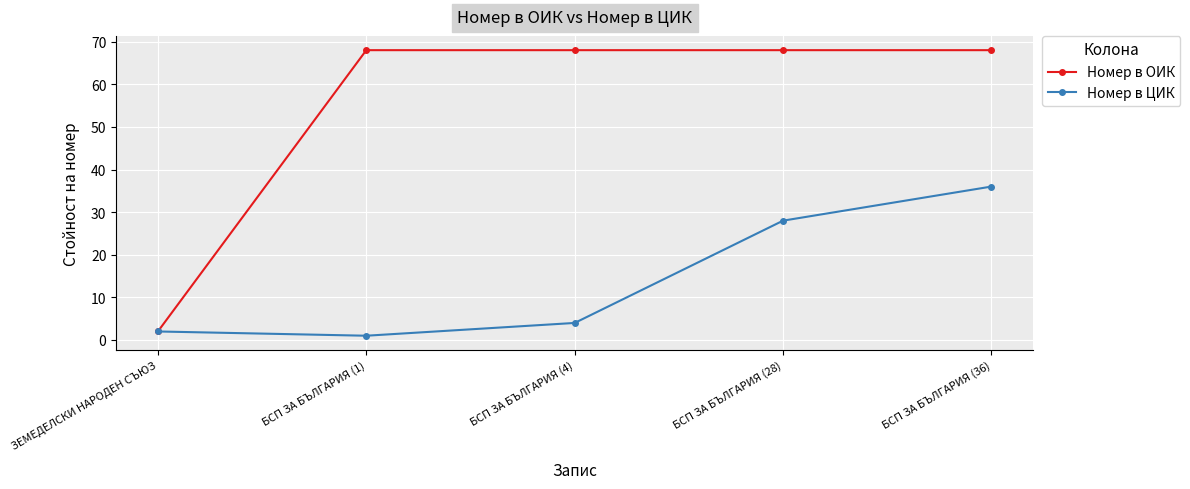

At which category is the sum across all series the highest?

БСП ЗА БЪЛГАРИЯ (36)